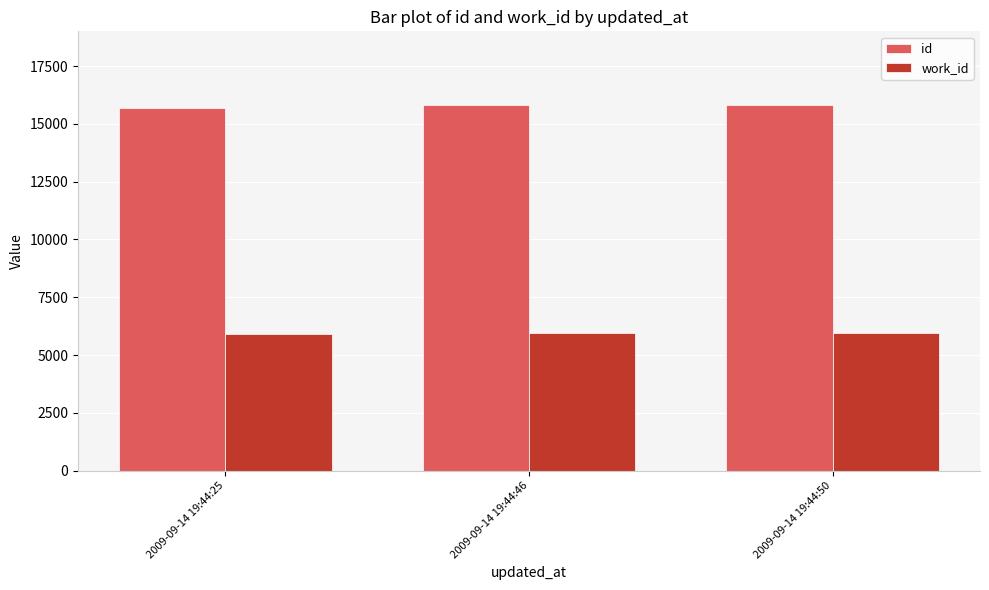

Does the chart contain stacked bars?

No